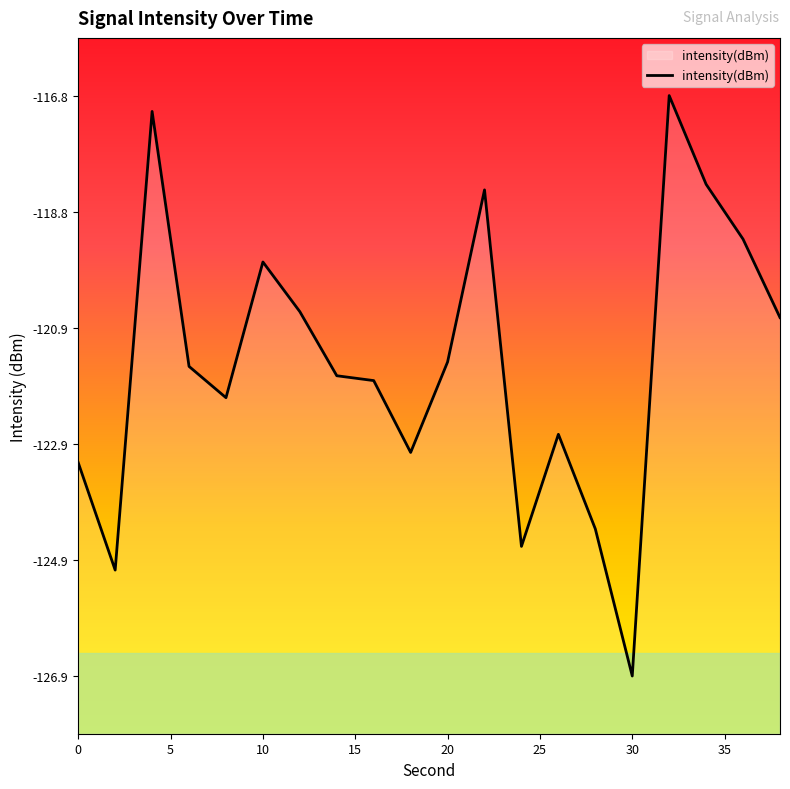

What is the smallest value displayed?

-126.9